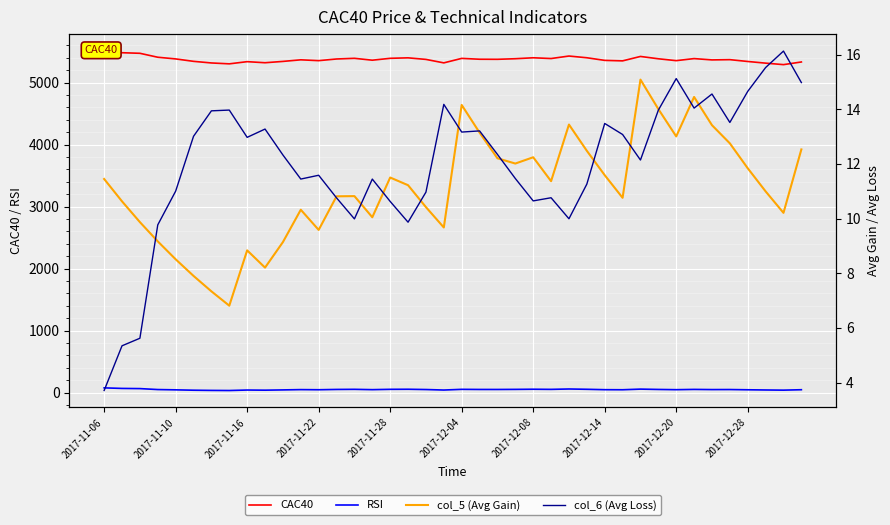

What are all the series names shown in the legend?

CAC40, RSI, col_5 (Avg Gain), col_6 (Avg Loss)